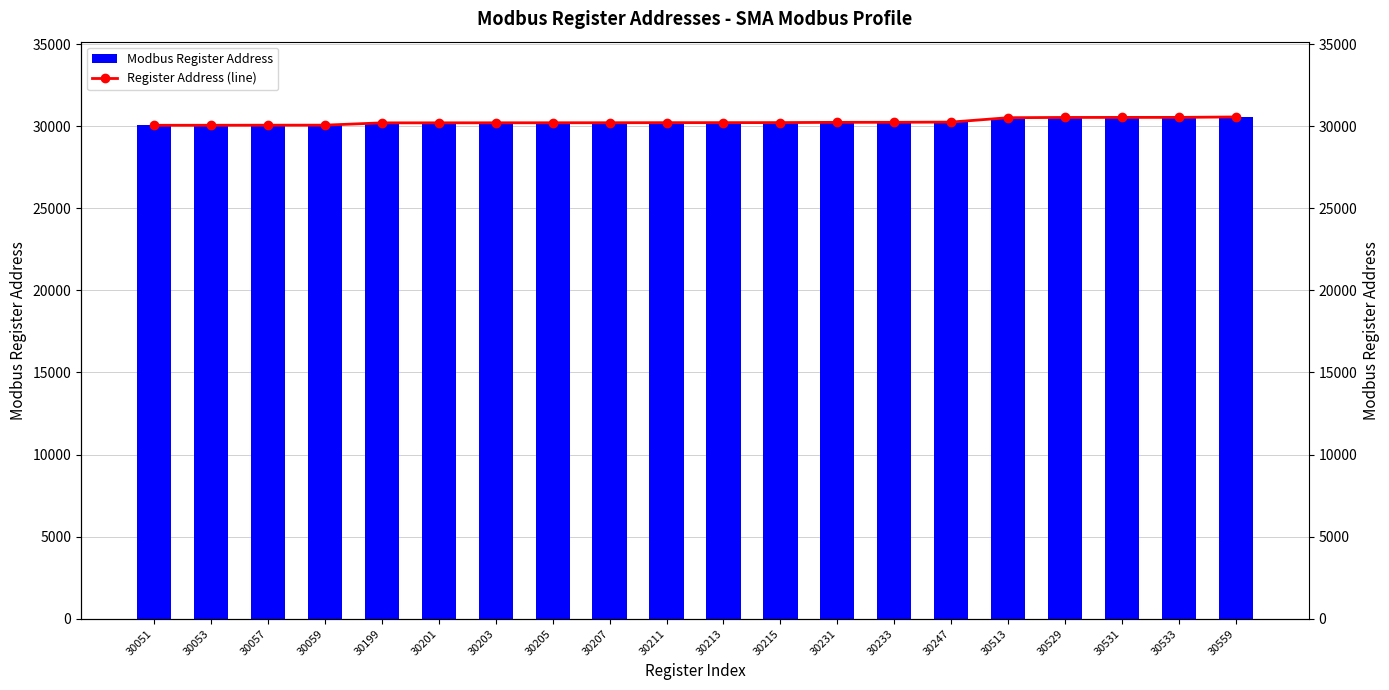

Between 30211 and 30529, which is larger?

30529